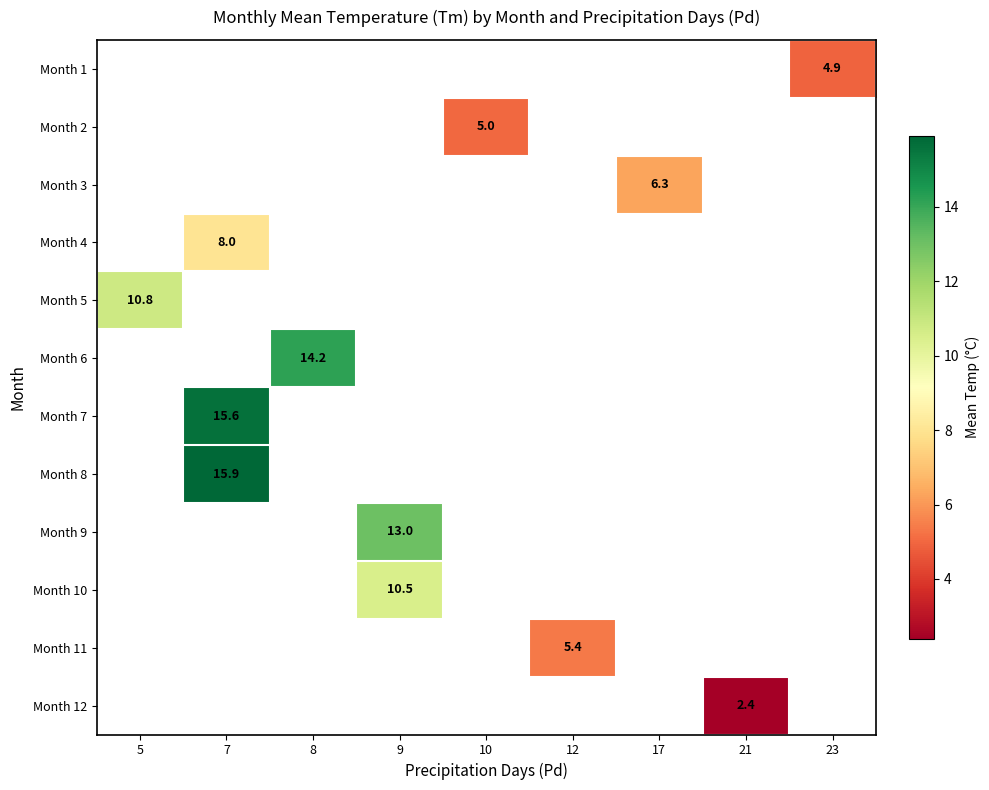

True or false: Month 9 has a value of 17.7 at 9.

False